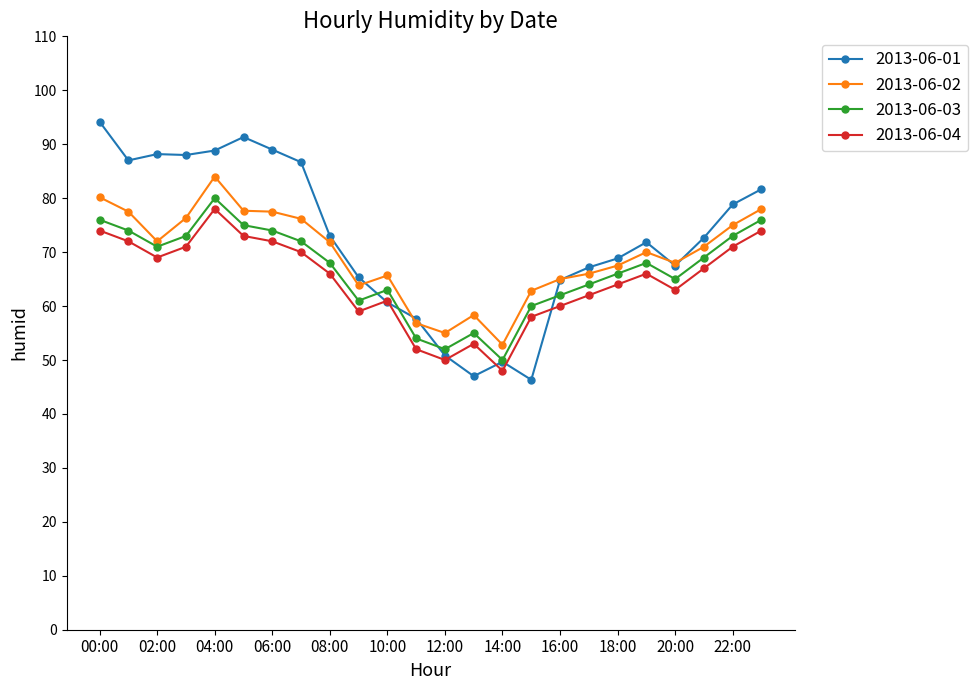

What is the value of the 2013-06-03 point at the 23rd from the left?

73.0